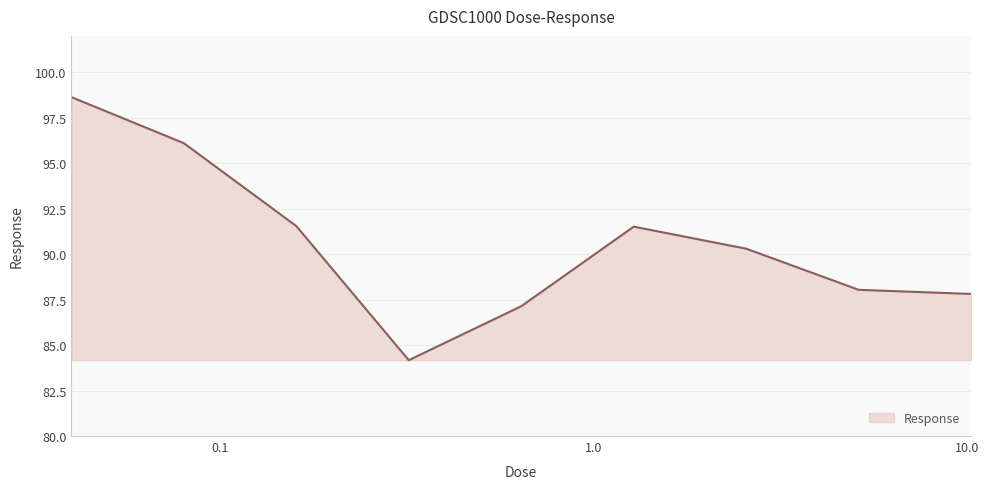

What is the maximum value shown in the chart?

98.6